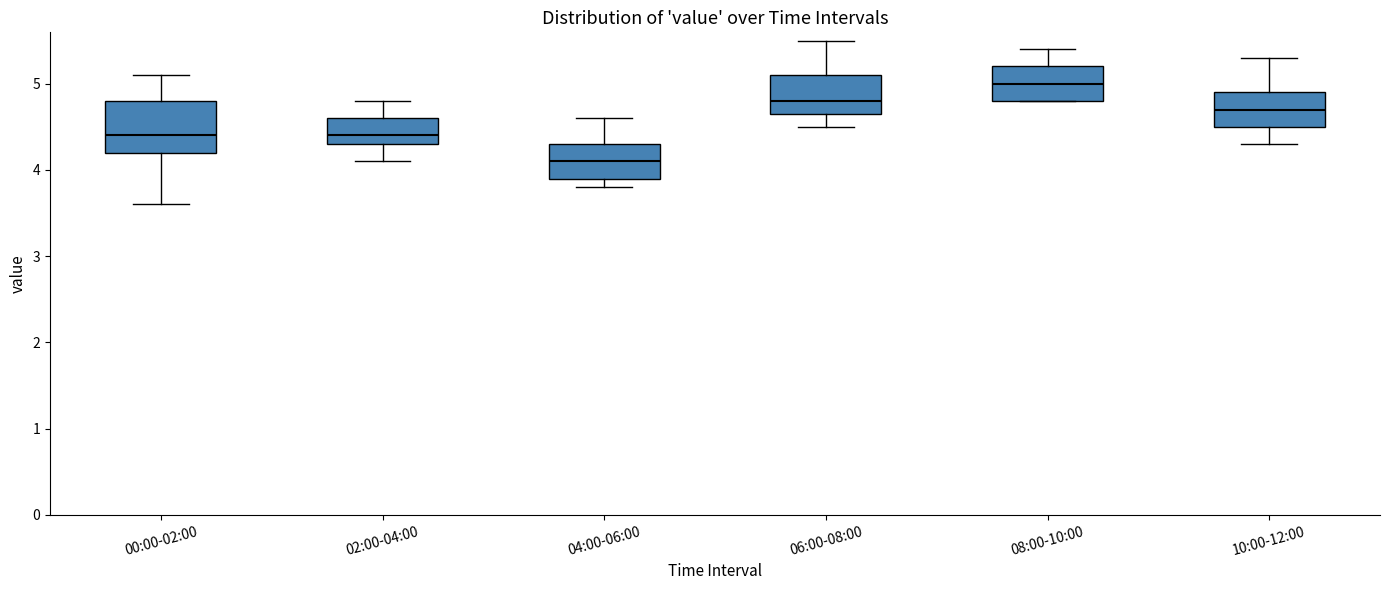

Reading left to right, read every box against the y-axis: the position of its median line, the range the box covers, and the ends of its whiskers. The values are not printed on the chart, so give them approximately, as read against the axis.

00:00-02:00: median 4.4, box 4.2 to 4.8, whiskers 3.6 to 5.1
02:00-04:00: median 4.4, box 4.3 to 4.6, whiskers 4.1 to 4.8
04:00-06:00: median 4.1, box 3.9 to 4.3, whiskers 3.8 to 4.6
06:00-08:00: median 4.8, box 4.7 to 5.1, whiskers 4.5 to 5.5
08:00-10:00: median 5.0, box 4.8 to 5.2, whiskers 4.8 to 5.4
10:00-12:00: median 4.7, box 4.5 to 4.9, whiskers 4.3 to 5.3